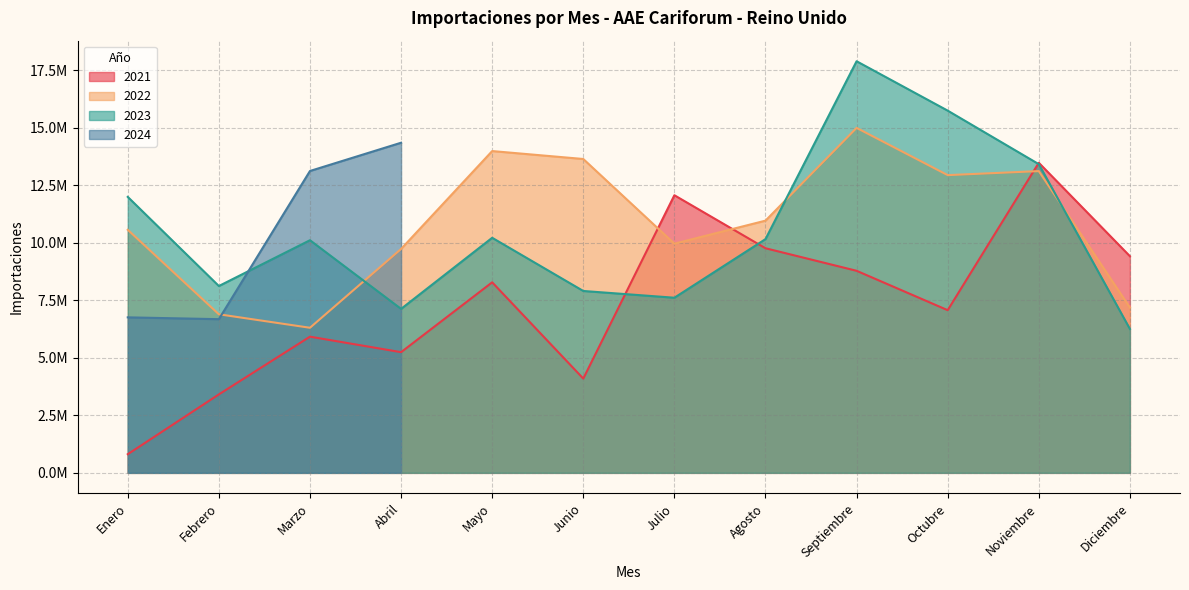

At how many categories does at least one series exceed 14536699?

2